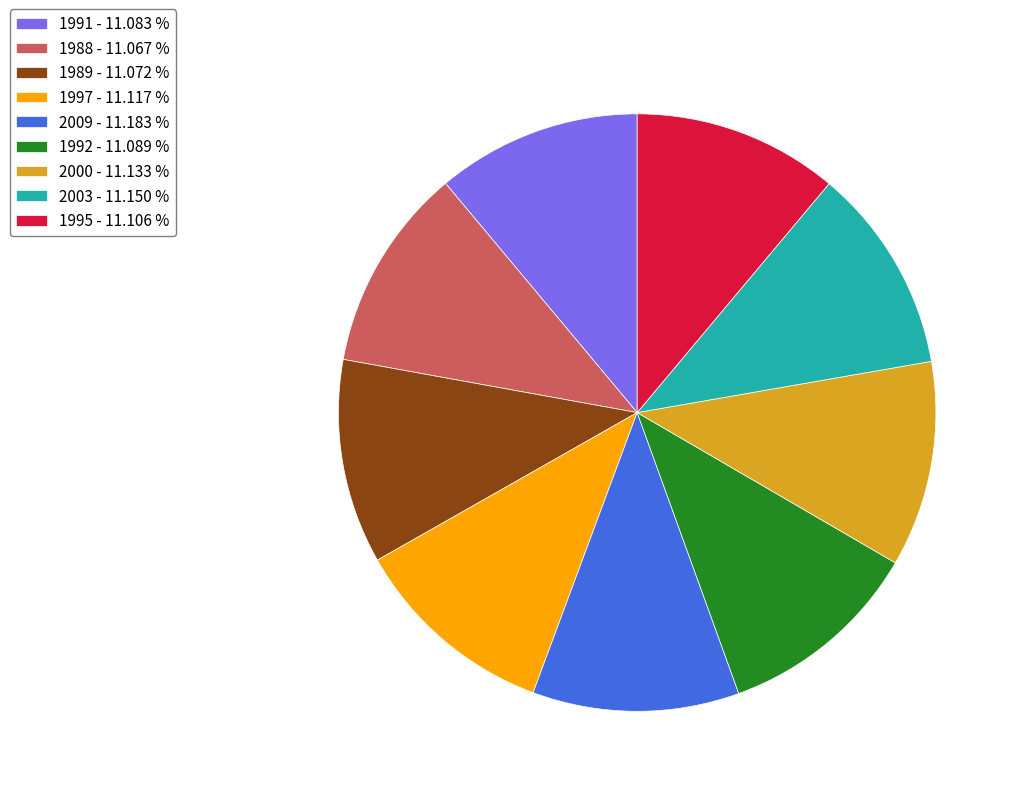

How many slices are in this pie chart?

9